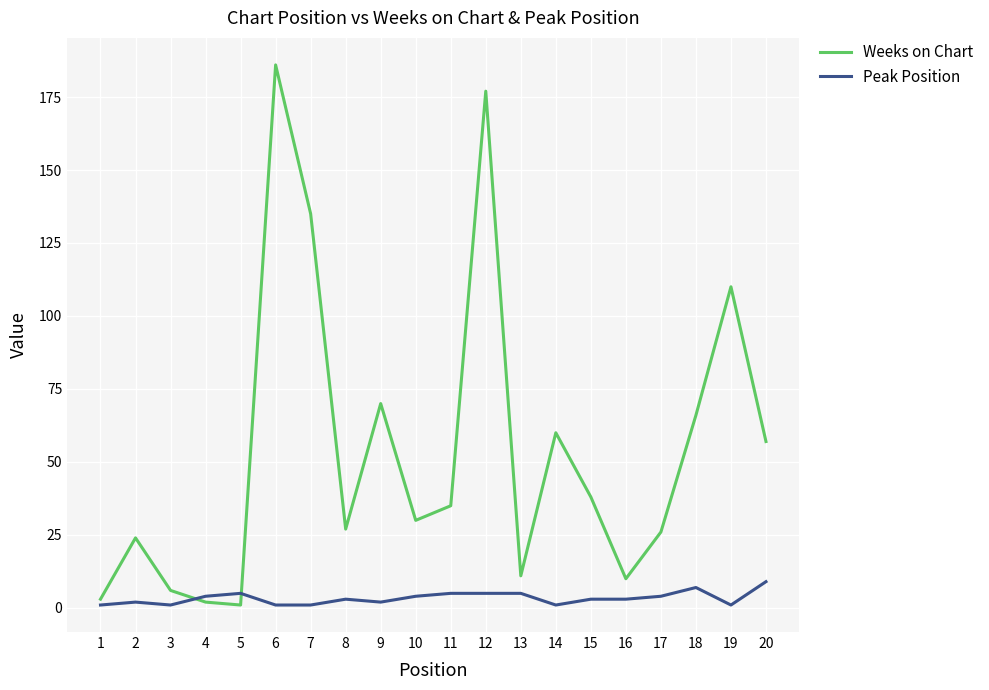

The Weeks on Chart series shows 26 at 17. True or false?

True